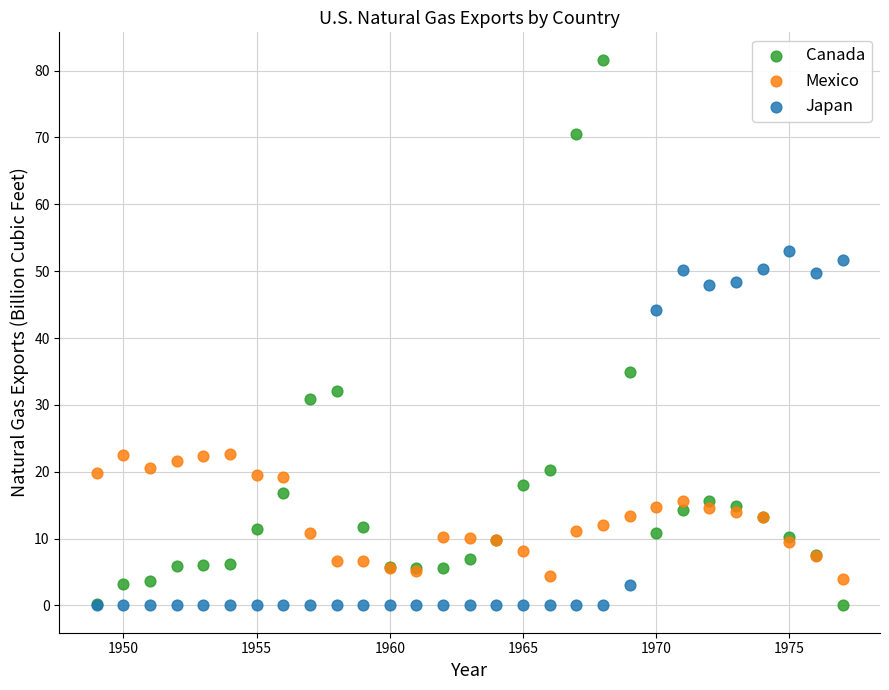

What are all the series names shown in the legend?

Canada, Mexico, Japan